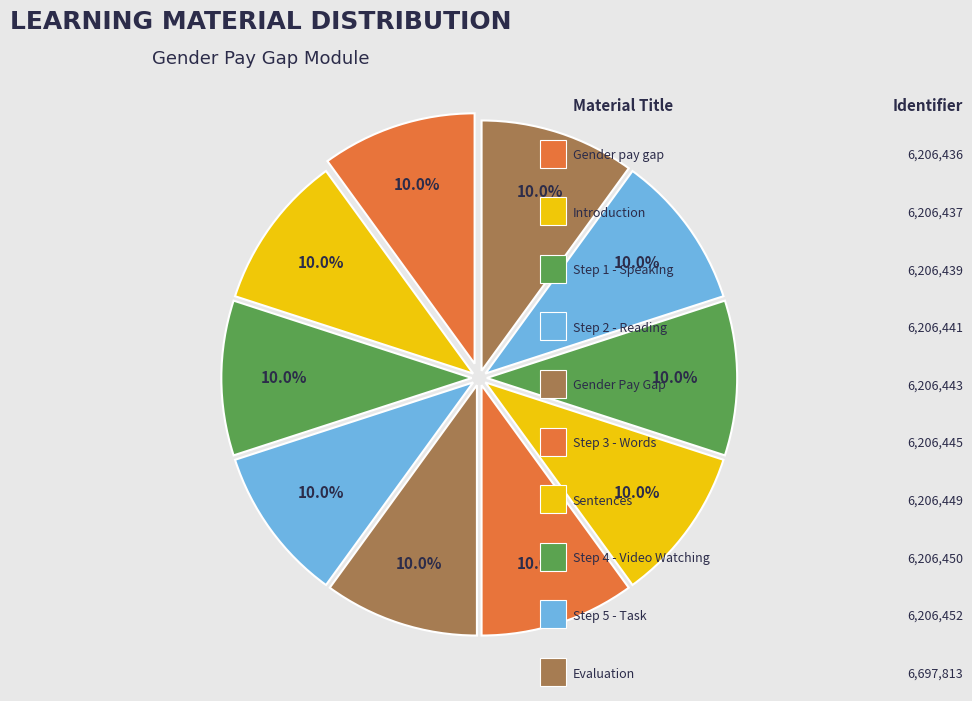

How many slices are in this pie chart?

10